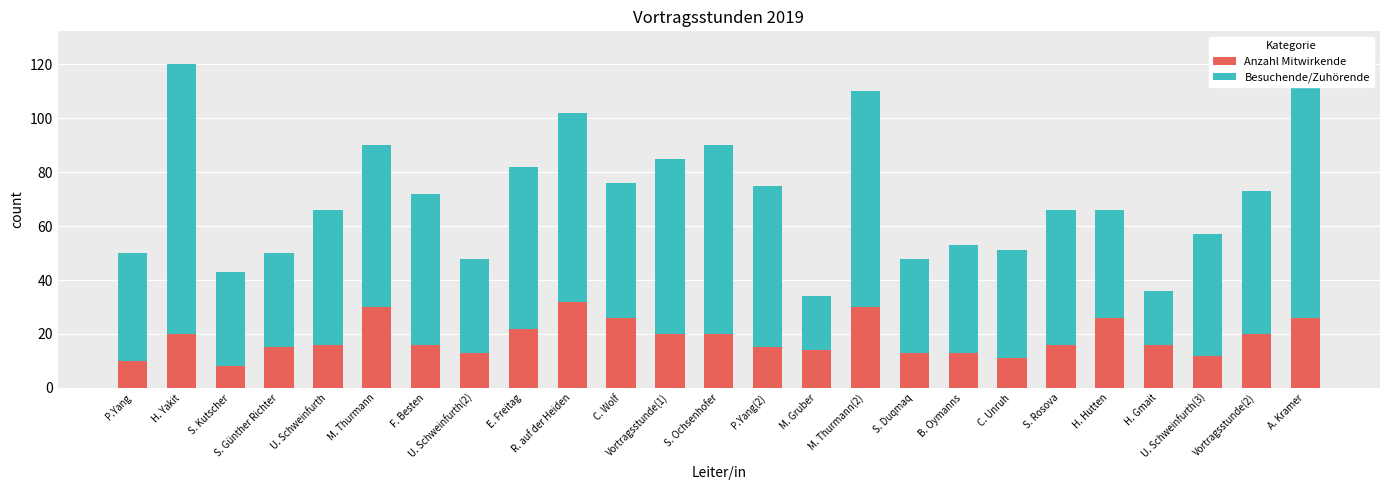

What is the average value of the Besuchende/Zuhörende series?

52